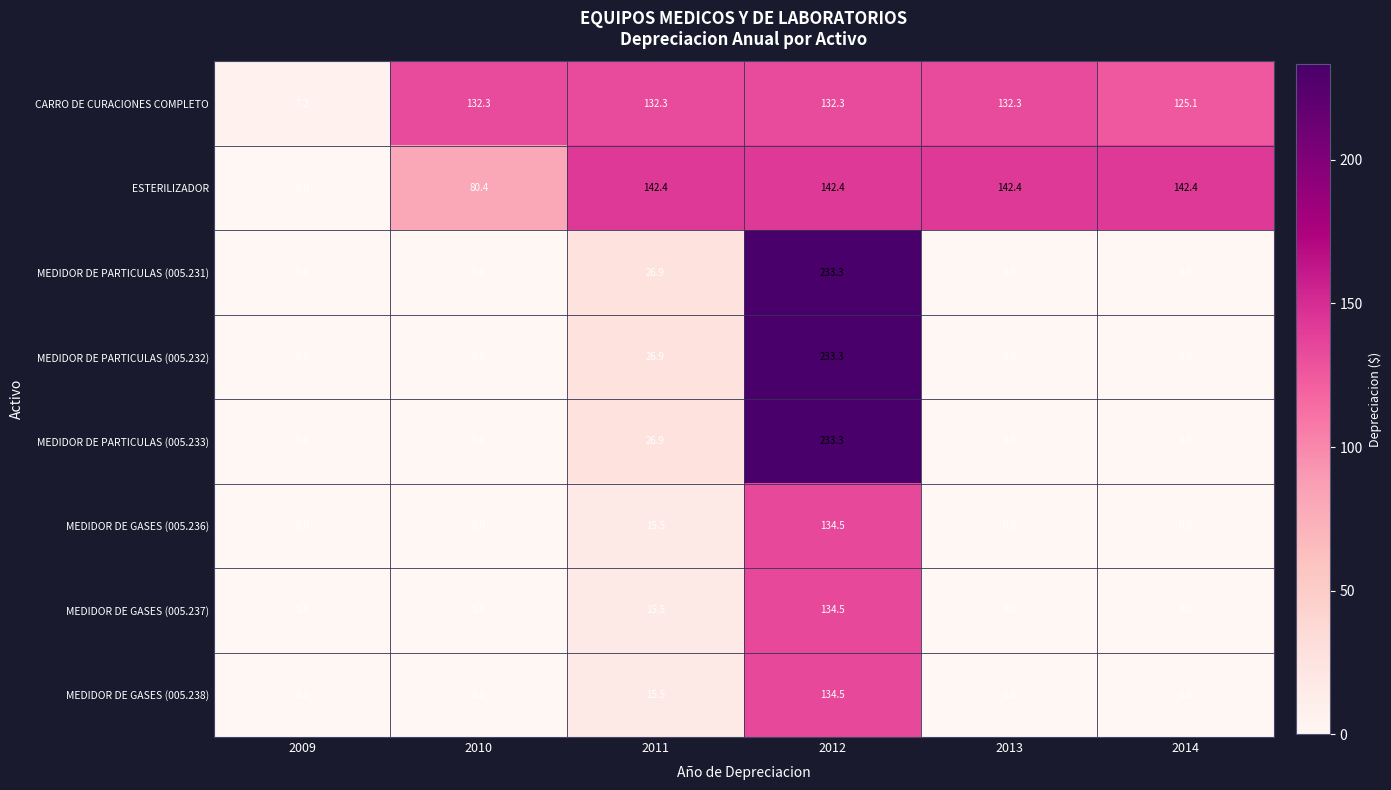

What is the total value across all series at 2014?

267.5